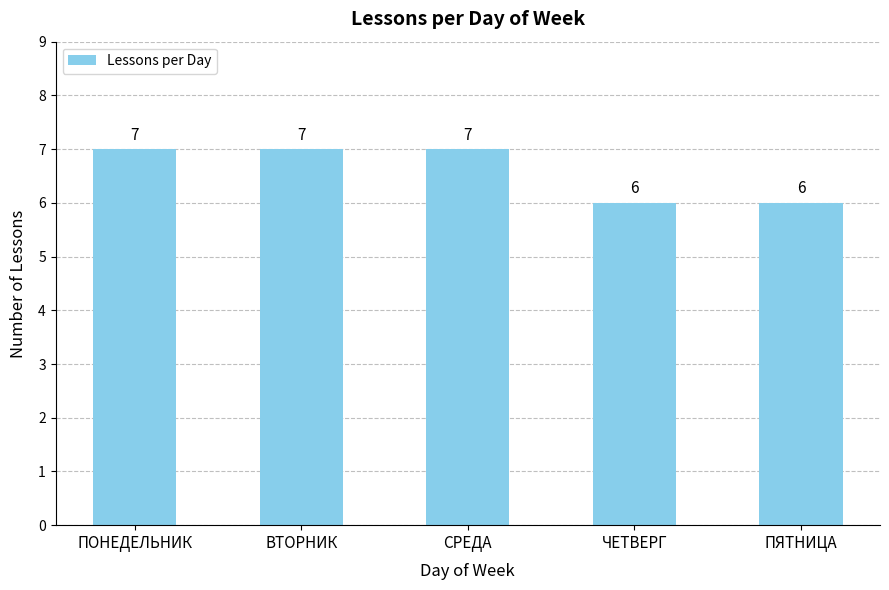

What is the greatest value displayed?

7